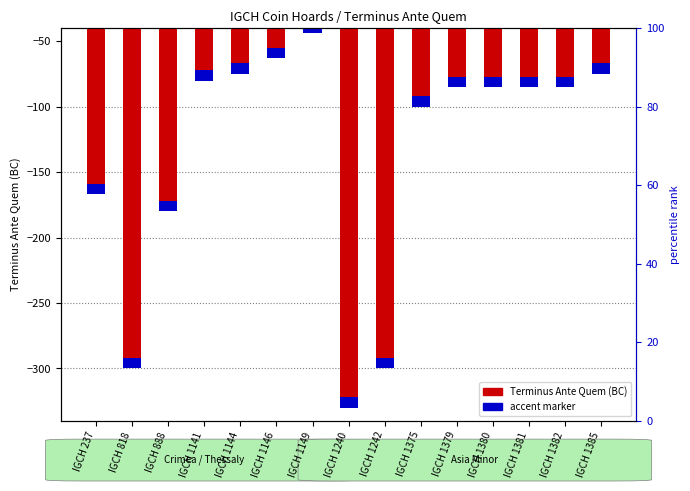

How many data points are less than -85?

6